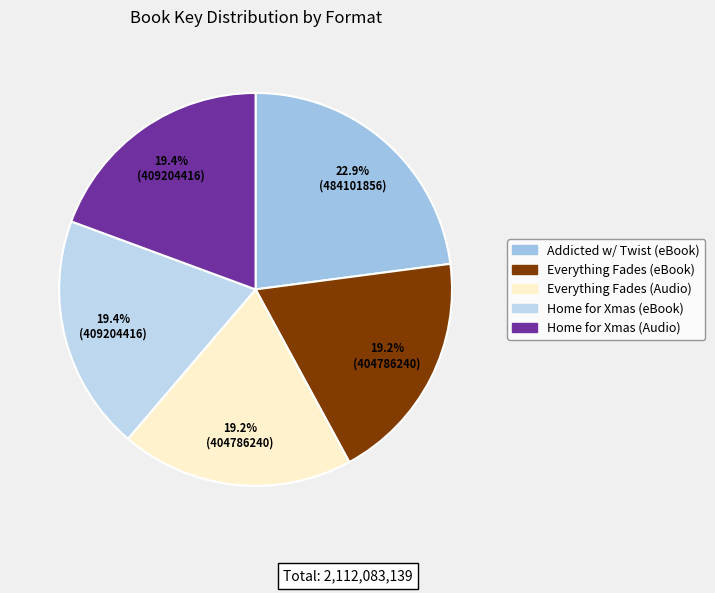

How many segments does this pie chart have?

5